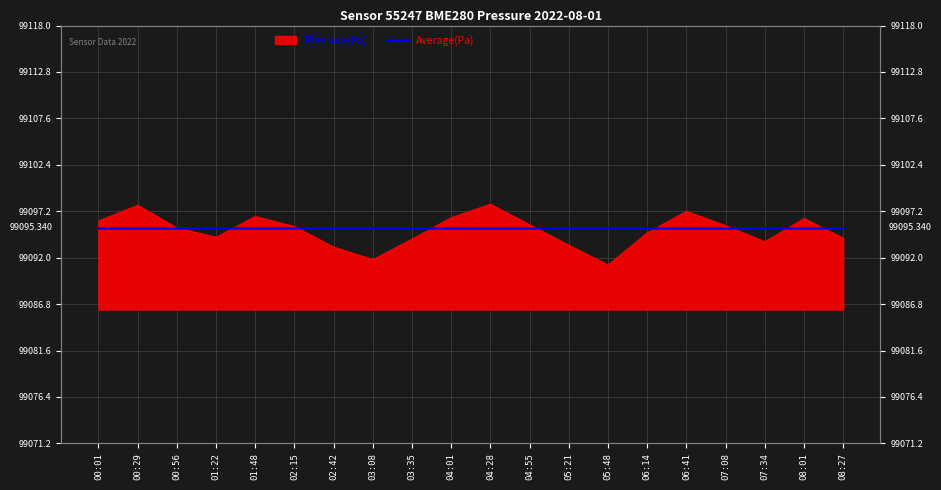

Which has a higher value, 02:15 or 04:55?

04:55